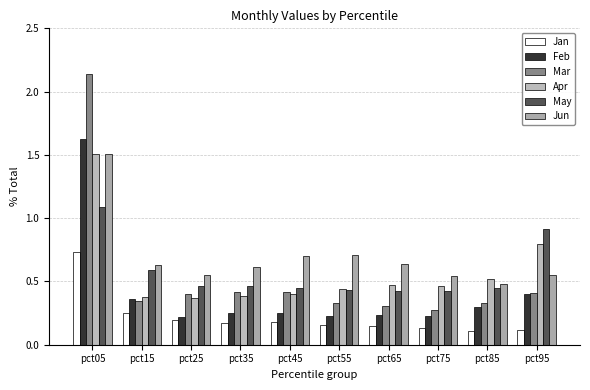

What is the difference between the maximum and minimum values in the Feb series?

1.4